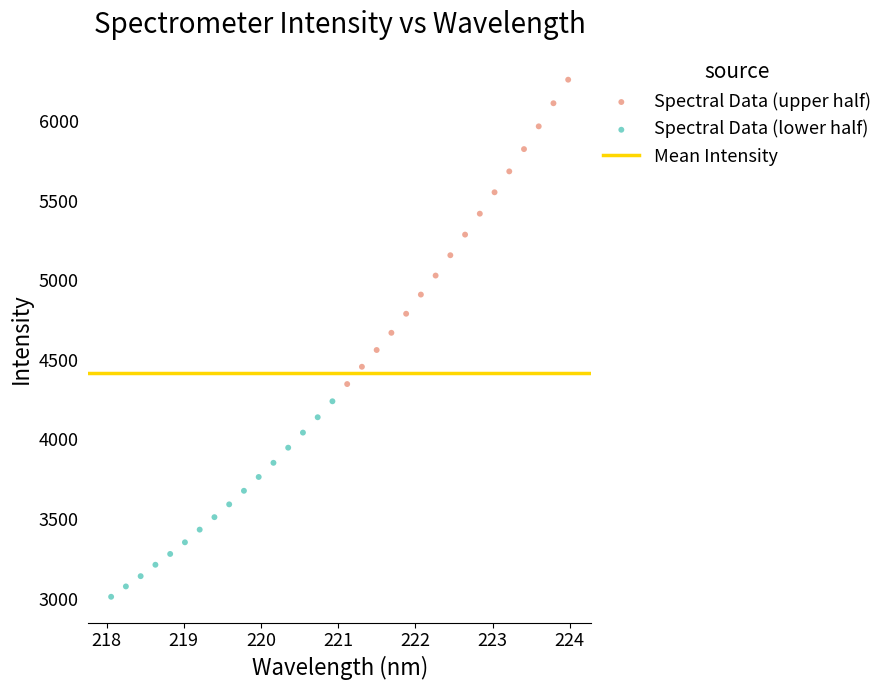

Which series has the widest spread of Y values?

Spectral Data (upper half)